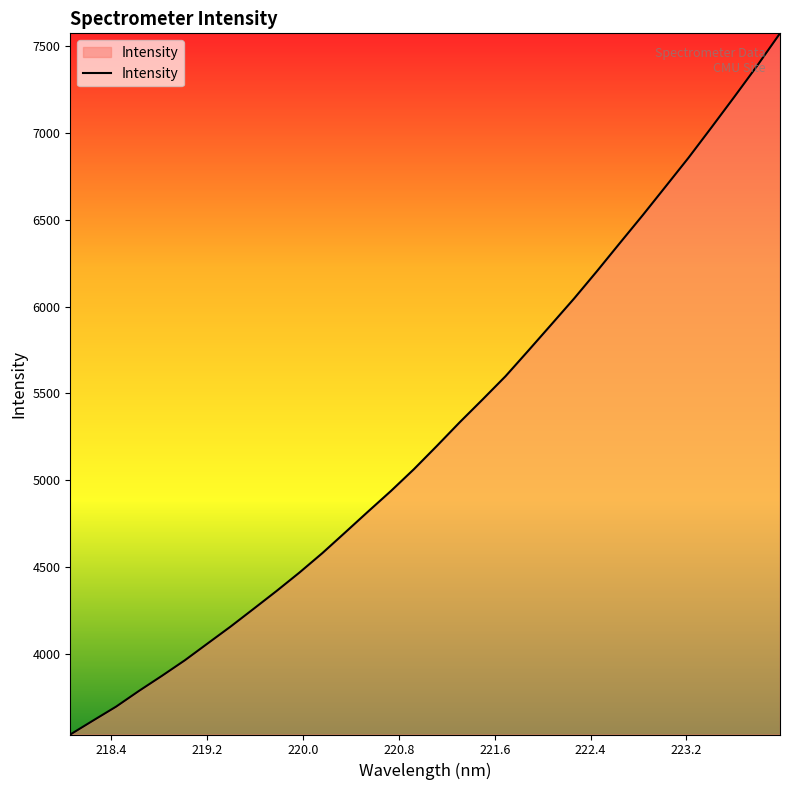

What is the greatest value displayed?

7572.6